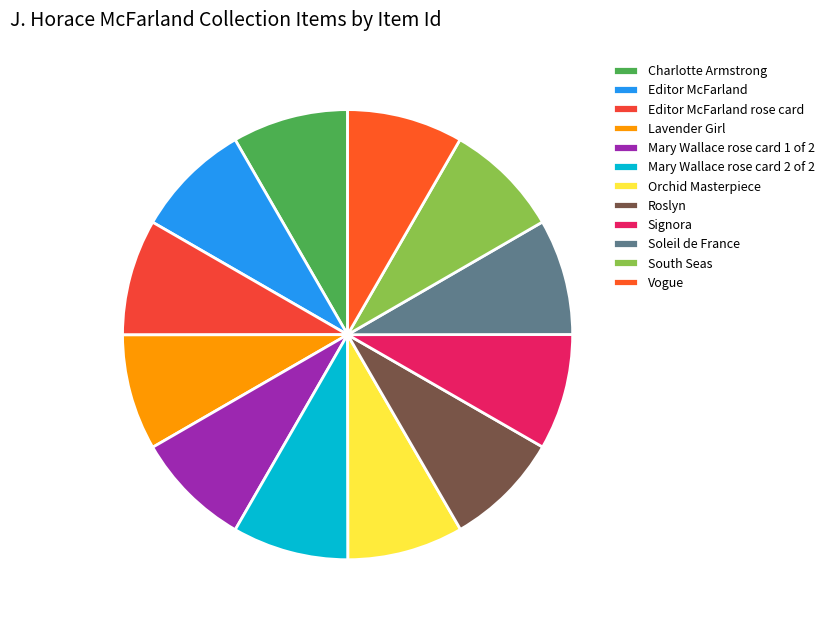

Is it true that Lavender Girl is 2% of the pie?

False